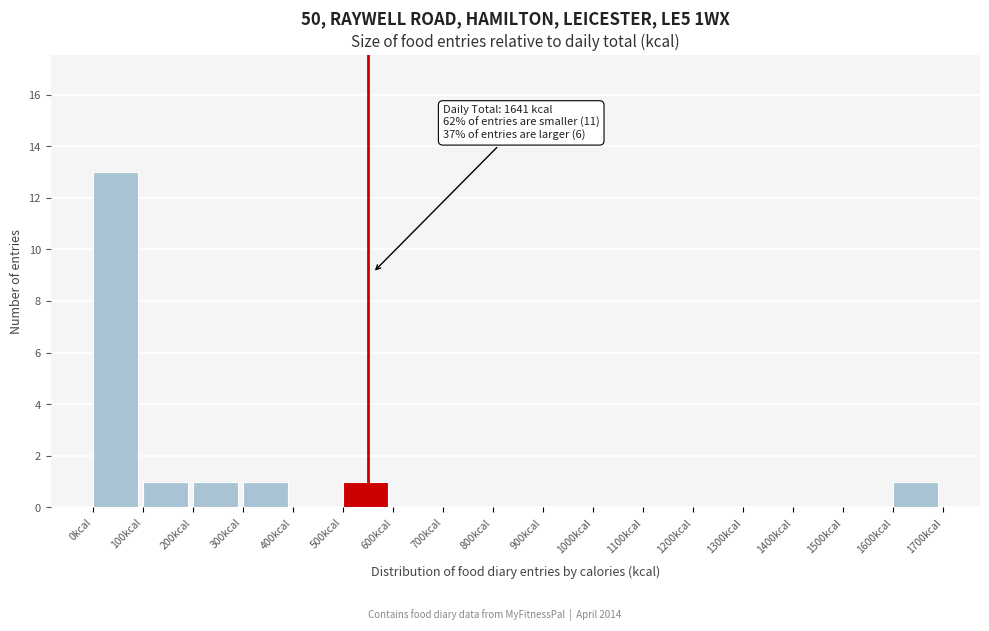

Over which range of the x-axis is the bar tallest?

0 to 100